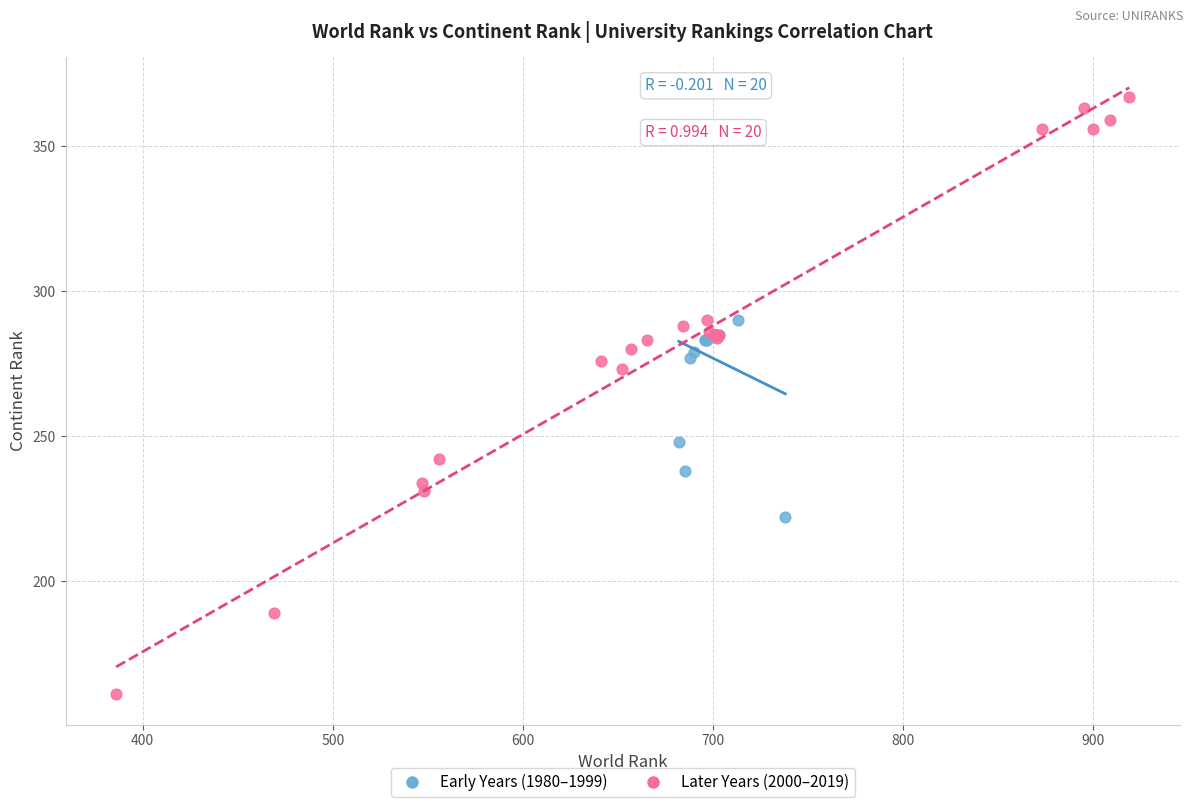

Which series reaches the minimum Y coordinate?

Later Years (2000–2019)